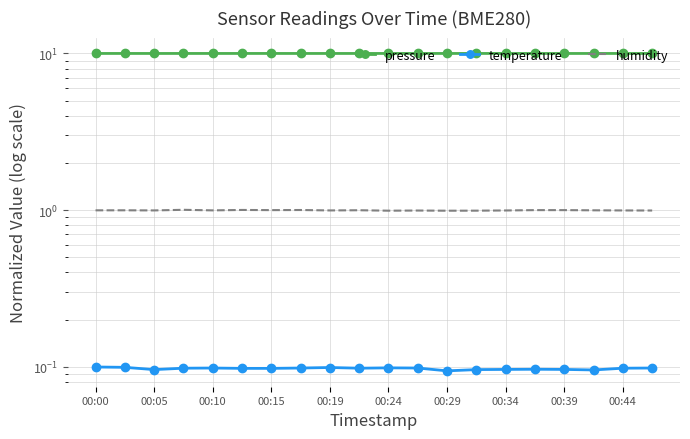

Reading left to right, list all the values displayed in this chart.

pressure: 10.0	10.0	10.0	10.0	10.0	10.0	10.0	10.0	10.0	10.0	10.0	10.0	10.0	10.0	10.0	10.0	10.0	10.0	10.0	10.0
temperature: 0.1	0.1	0.1	0.1	0.1	0.1	0.1	0.1	0.1	0.1	0.1	0.1	0.1	0.1	0.1	0.1	0.1	0.1	0.1	0.1
humidity: 1.0	1.0	1.0	1.0	1.0	1.0	1.0	1.0	1.0	1.0	1.0	1.0	1.0	1.0	1.0	1.0	1.0	1.0	1.0	1.0